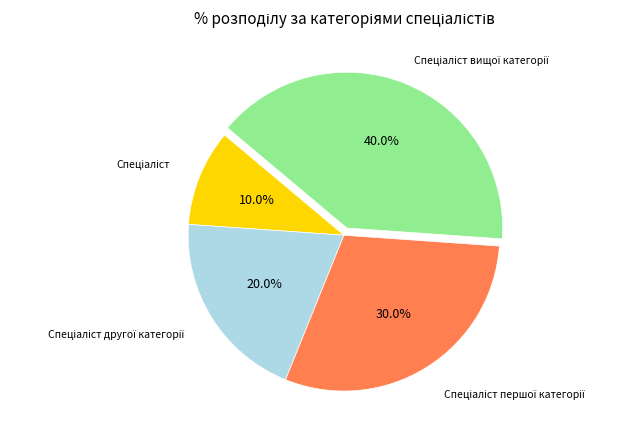

Is there a majority slice in this chart?

No